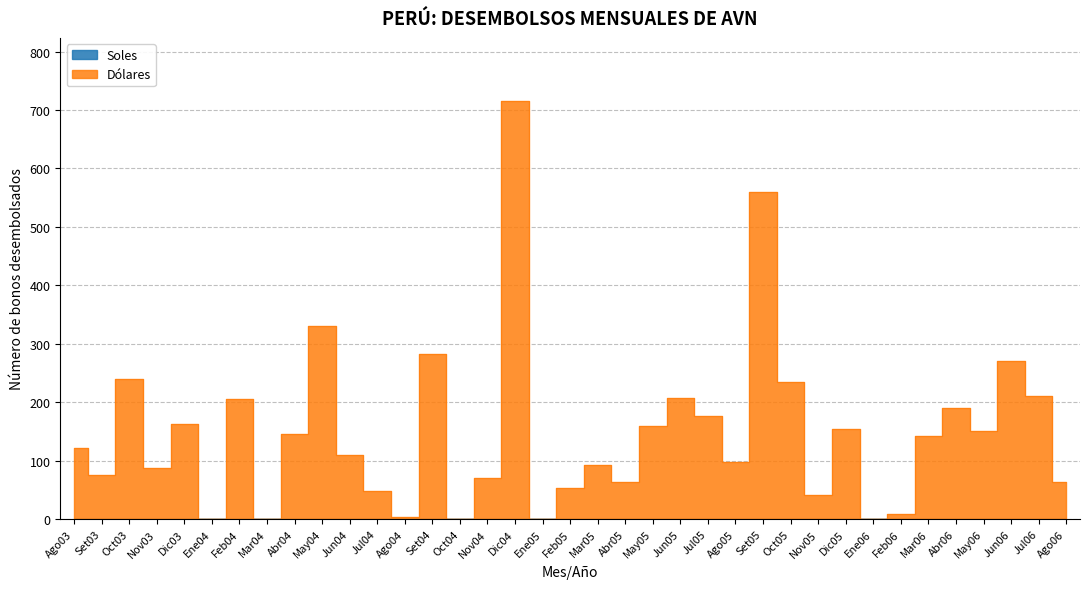

The value at Dic04 is 1206. True or false?

False